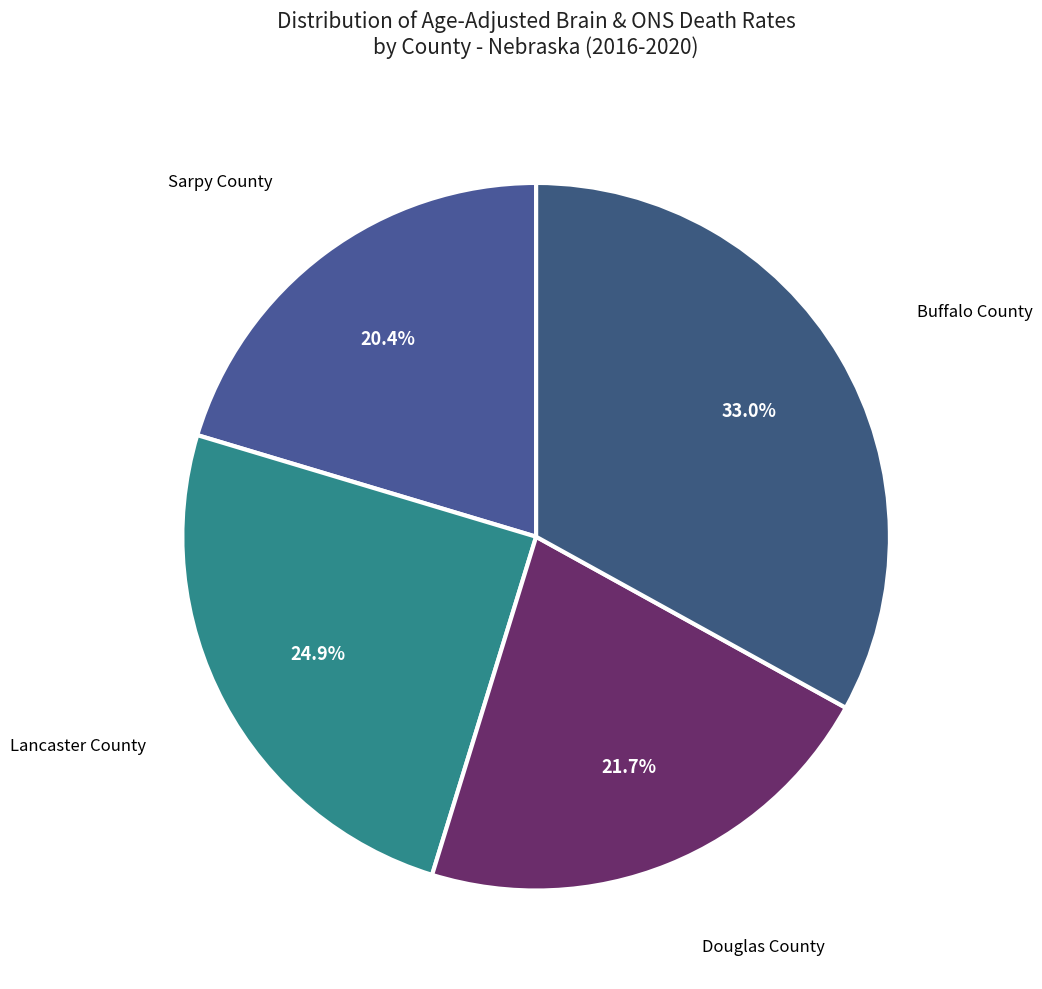

Is it true that Sarpy County is 20% of the pie?

True